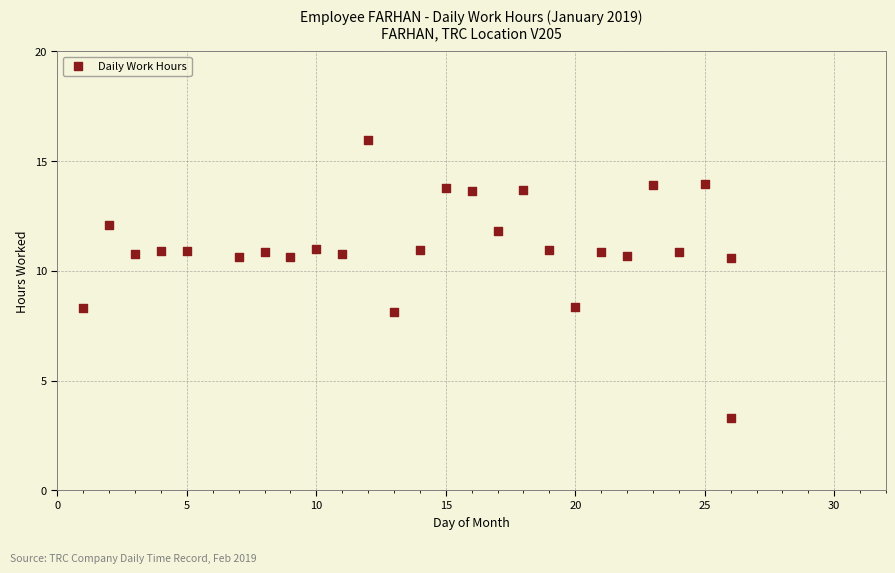

What is the range of Y values (max minus min)?

12.7